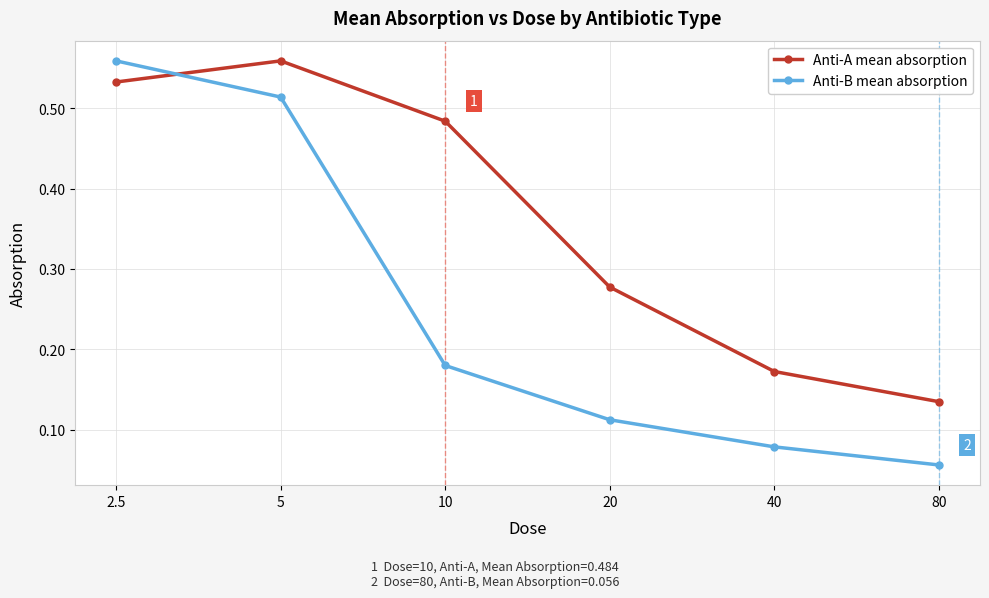

At which category is the sum across all series the highest?

2.5